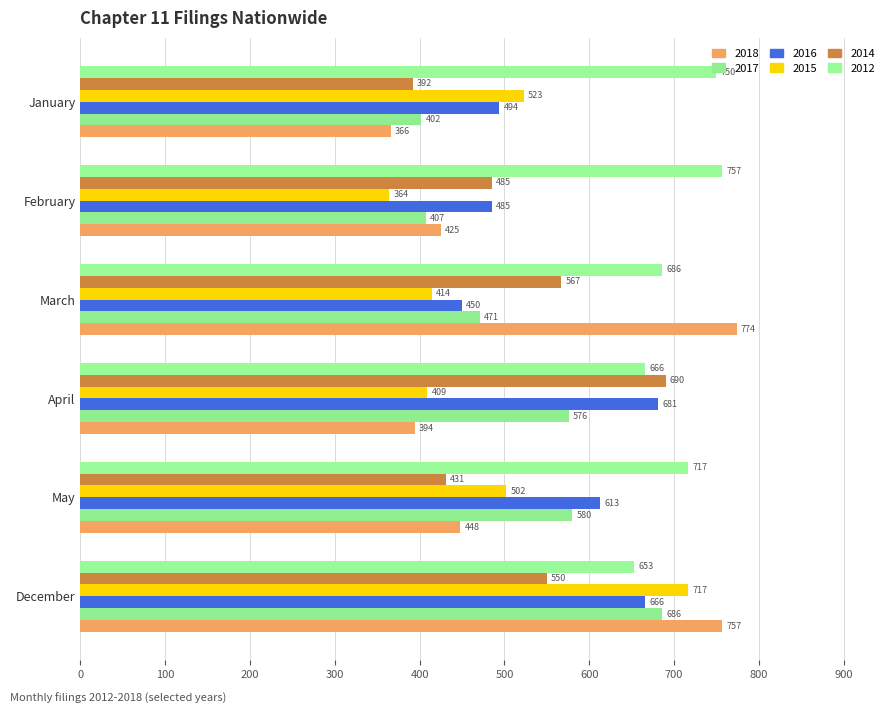

List the labels in order of 2015 value, smallest first.

February, April, March, May, January, December